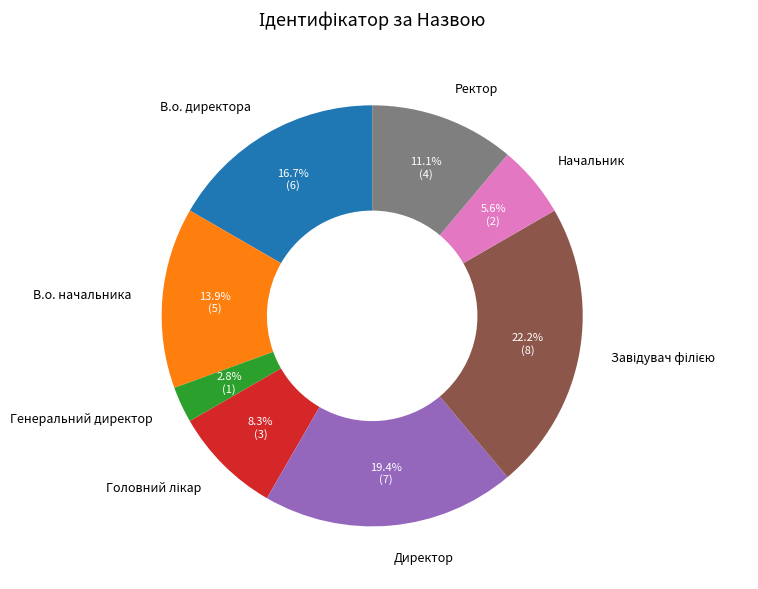

Count the number of slices in the pie.

8